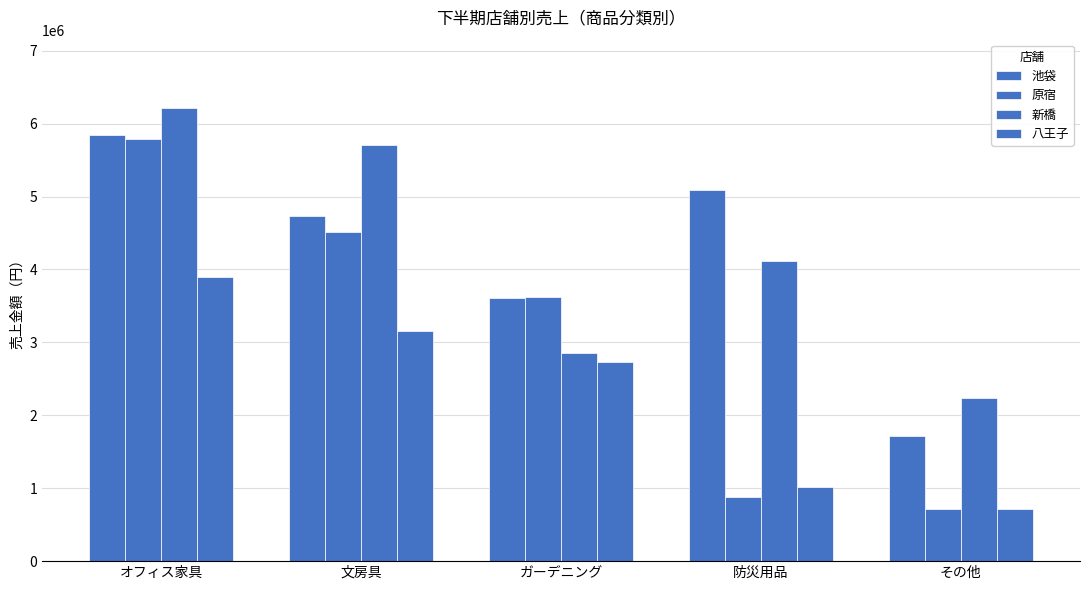

How many bars are there in each group?

4